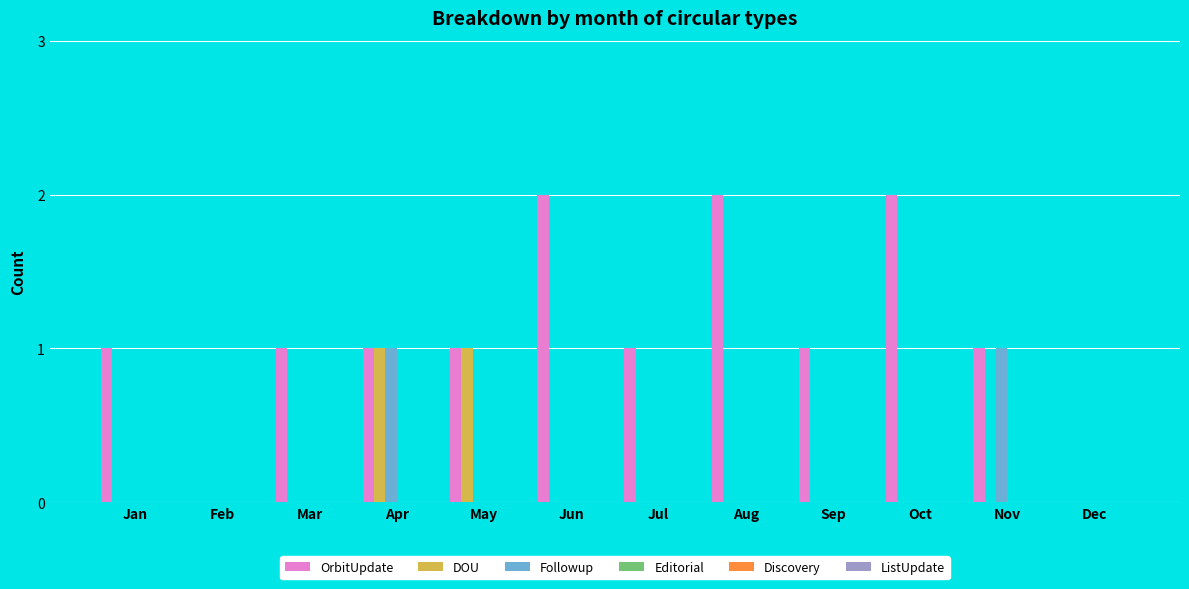

How many categories are shown in the chart?

12